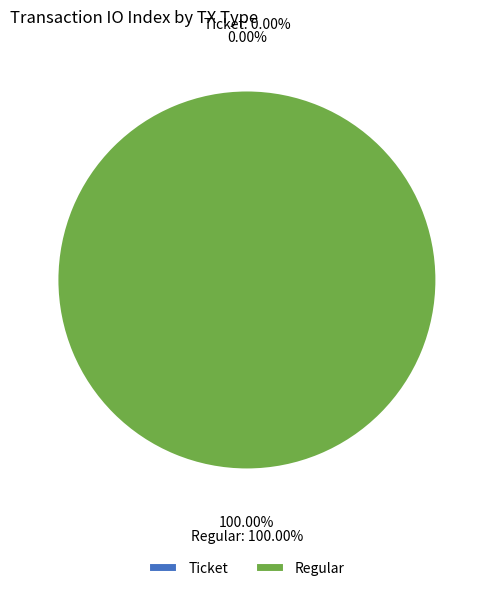

Which category accounts for the majority?

Regular